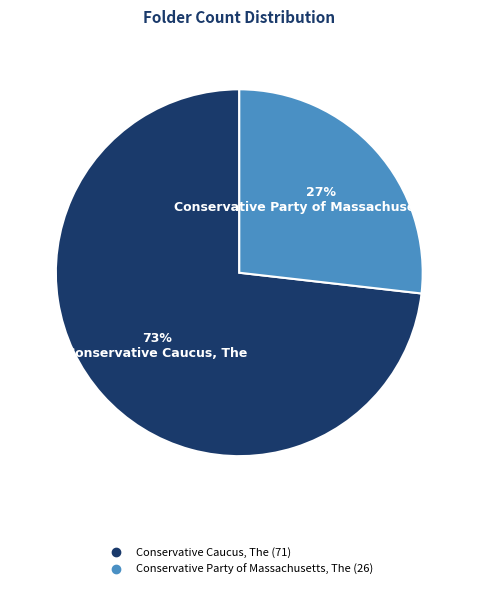

What percentage is the Conservative Party of Massachusetts, The slice, to the nearest percent?

27%